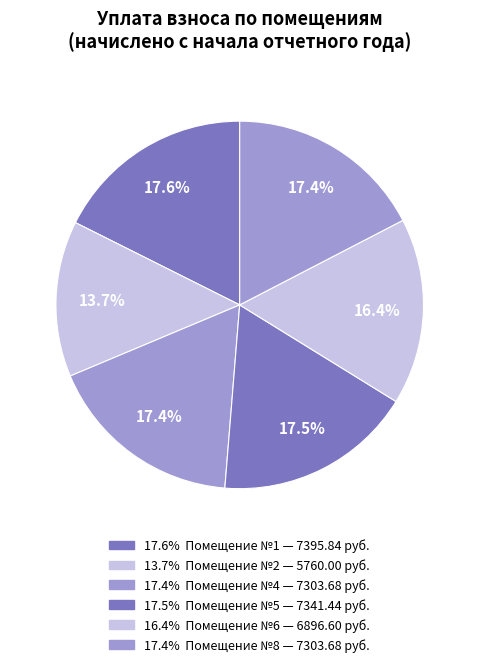

How many segments does this pie chart have?

6